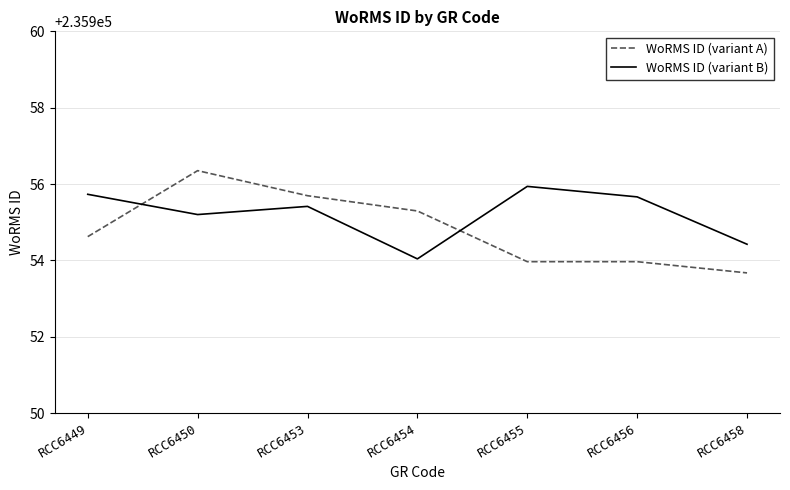

True or false: WoRMS ID (variant B) and WoRMS ID (variant A) intersect in this chart.

True